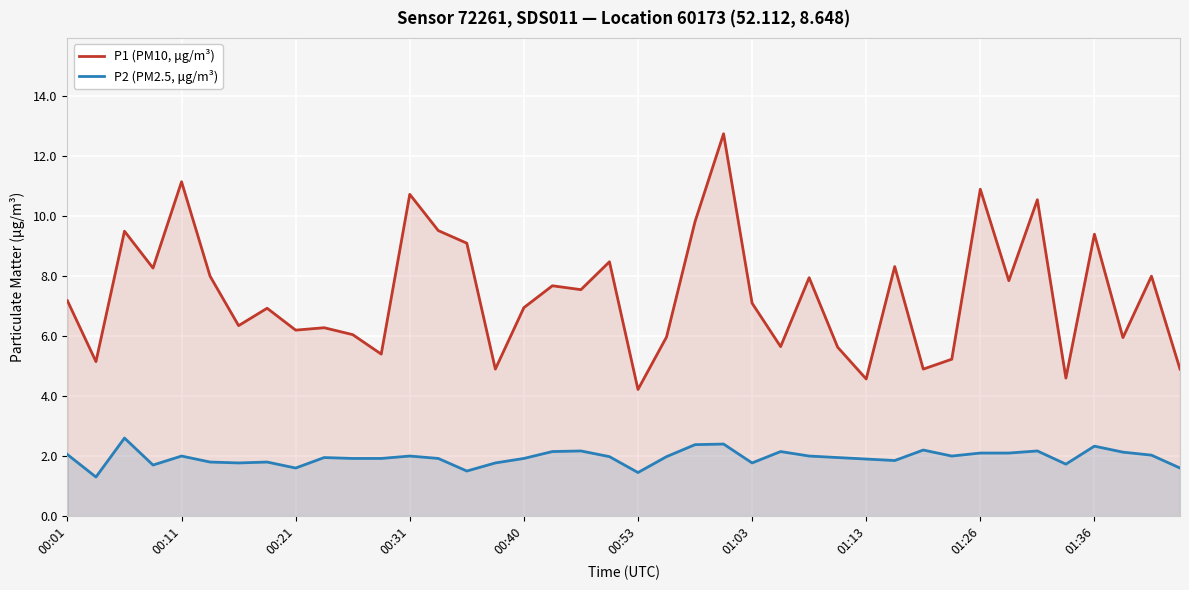

Reading right to left, what are all the values shown in this chart?

P1 (PM10, μg/m³): 4.9	8.0	6.0	9.4	4.6	10.6	7.8	10.9	5.2	4.9	8.3	4.6	5.6	8.0	5.7	7.1	12.8	9.8	6.0	4.2	8.5	7.5	7.7	7.0	4.9	9.1	9.5	10.7	5.4	6.0	6.3	6.2	6.9	6.3	8.0	11.2	8.3	9.5	5.2	7.2
P2 (PM2.5, μg/m³): 1.6	2.0	2.1	2.3	1.7	2.2	2.1	2.1	2.0	2.2	1.9	1.9	1.9	2.0	2.1	1.8	2.4	2.4	2.0	1.4	2.0	2.2	2.1	1.9	1.8	1.5	1.9	2.0	1.9	1.9	1.9	1.6	1.8	1.8	1.8	2.0	1.7	2.6	1.3	2.0